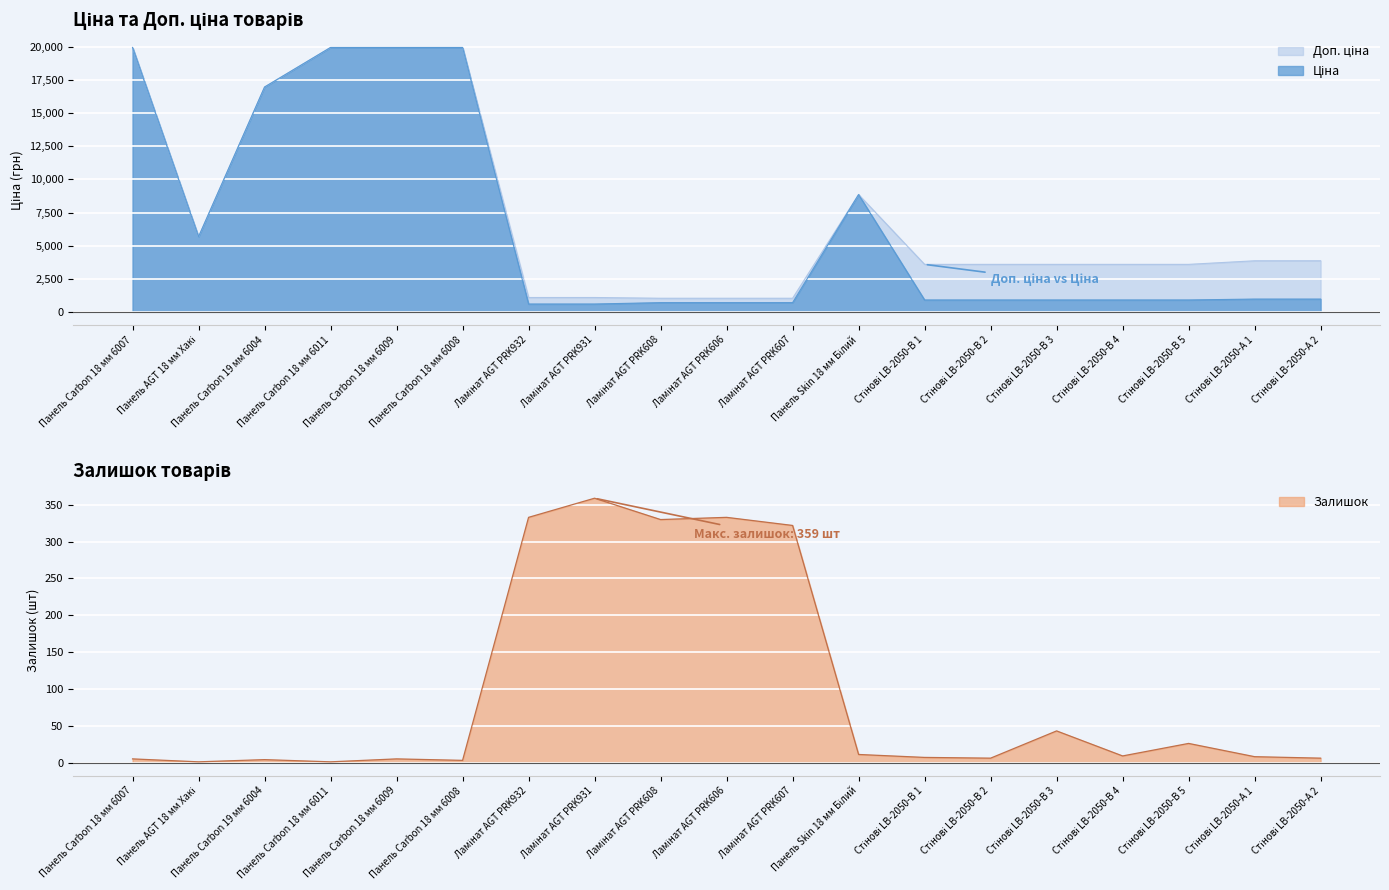

What is the difference between the Залишок values at Панель Carbon 18 мм 6009 and Стінові LB-2050-В 5?

21.0